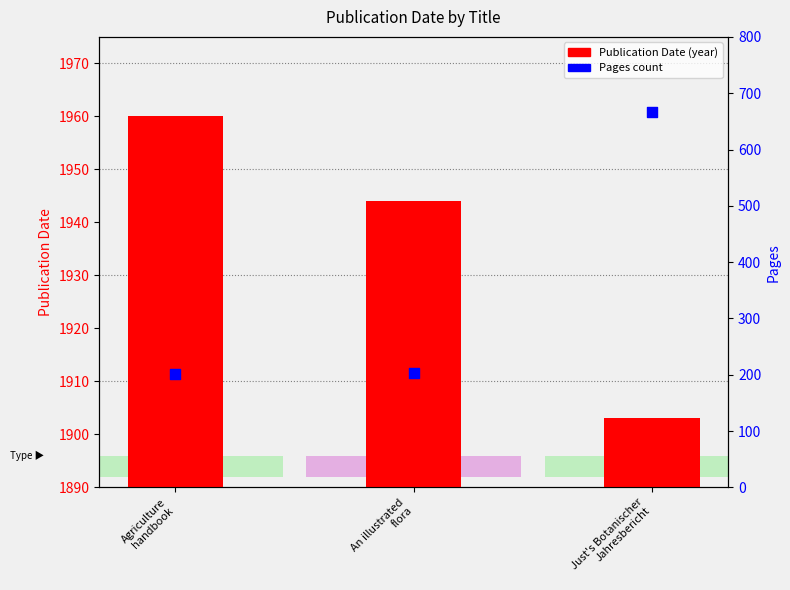

Which series contains the highest Y value?

Publication Date